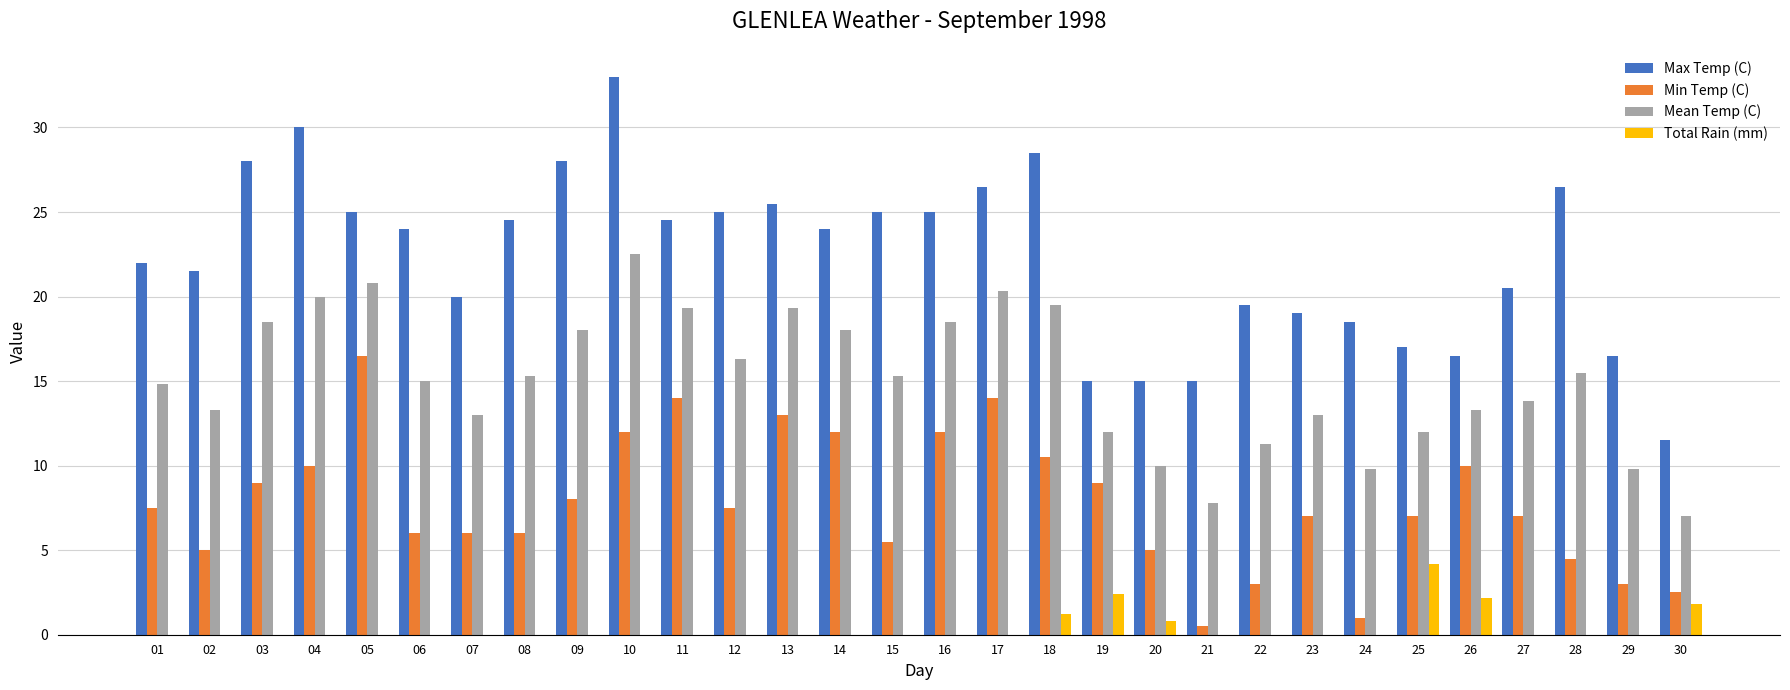

What are all the series names shown in the legend?

Max Temp (C), Min Temp (C), Mean Temp (C), Total Rain (mm)